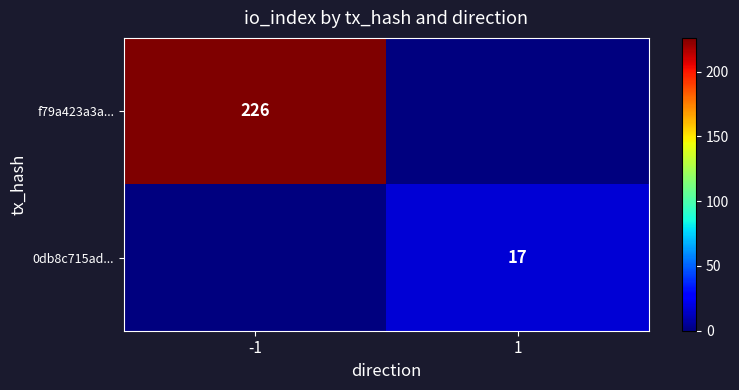

Which label corresponds to the largest value in the chart?

-1